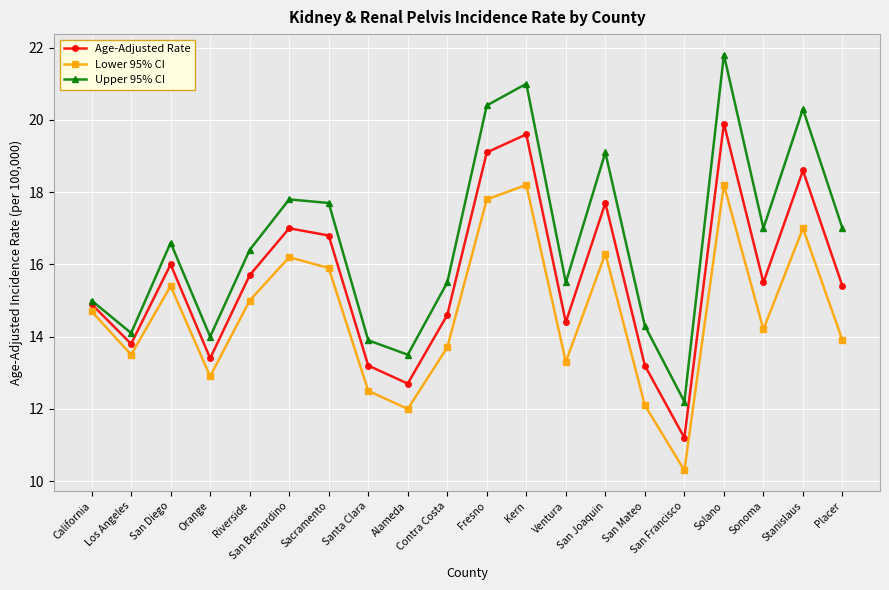

What is the value of the Lower 95% CI point at the 10th from the left?

13.7